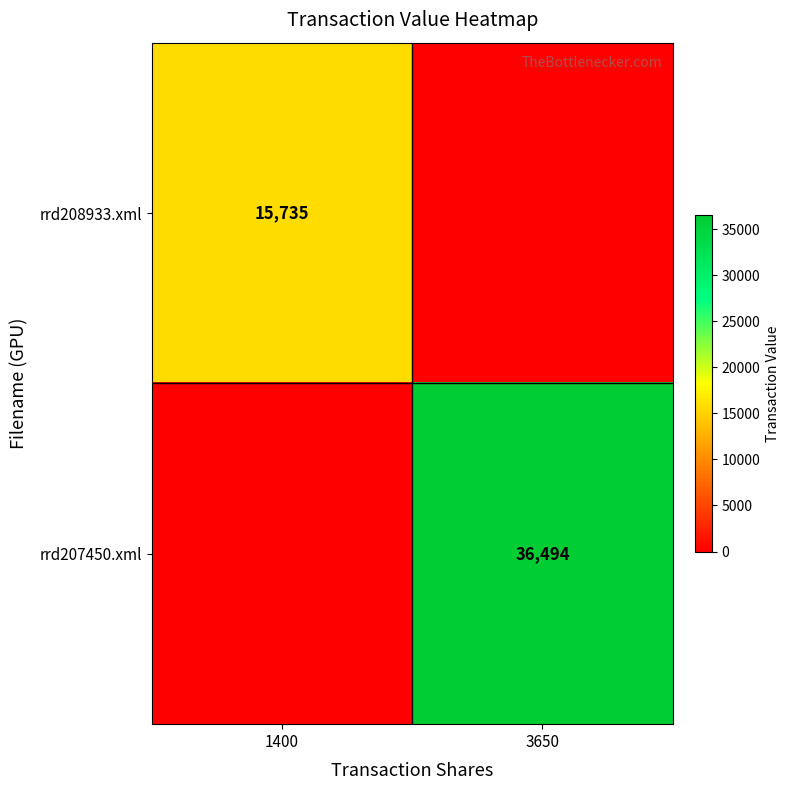

The value of rrd207450.xml at 3650 is 7370. True or false?

False